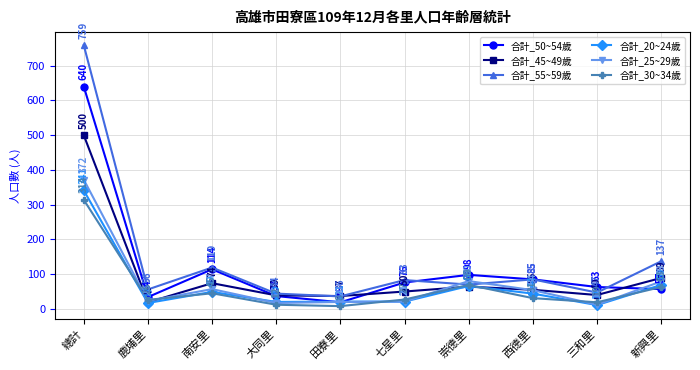

What is the label of the 7th point from the right?

大同里